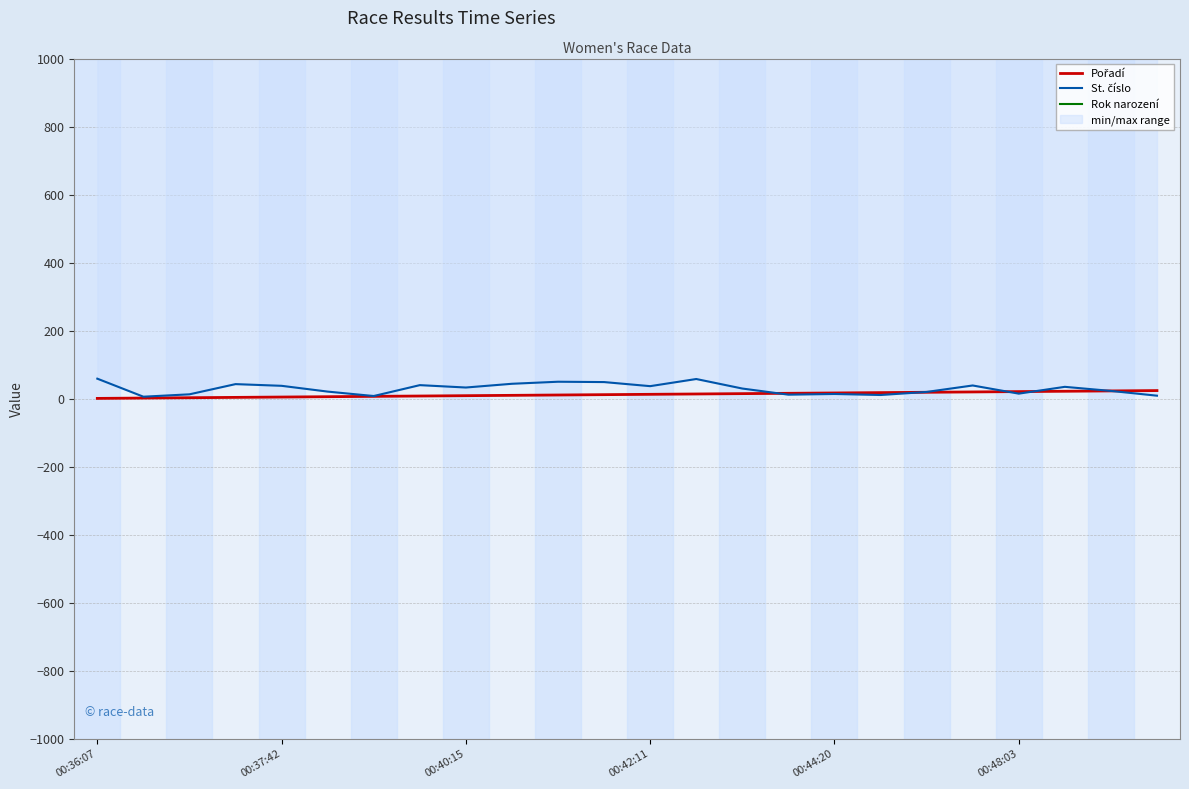

Is the value of St. číslo at 11 greater than the value of Rok narození at 13?

No